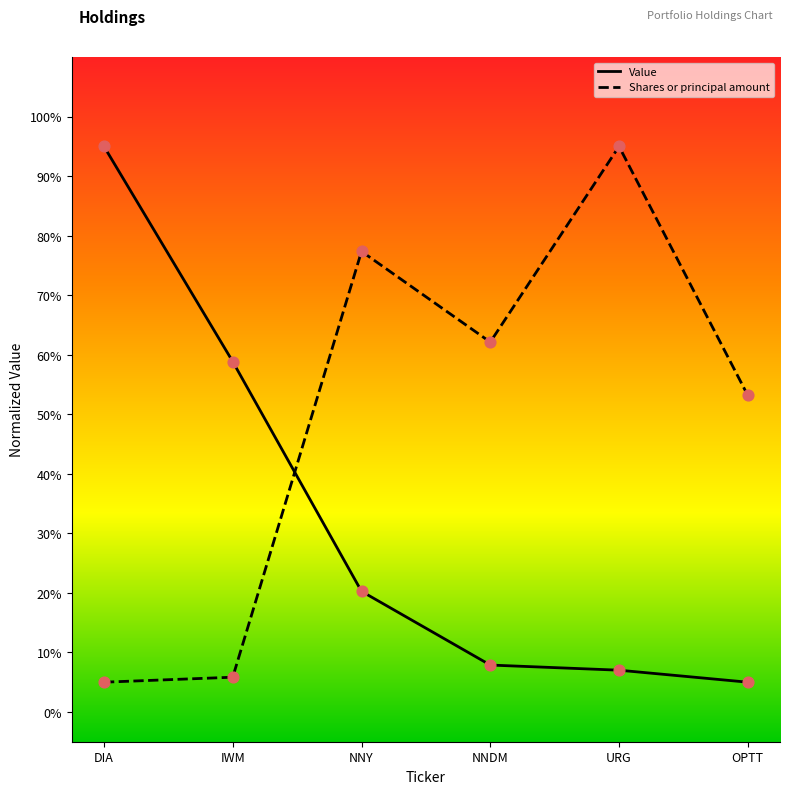

Is this an area chart (filled region under the line)?

No